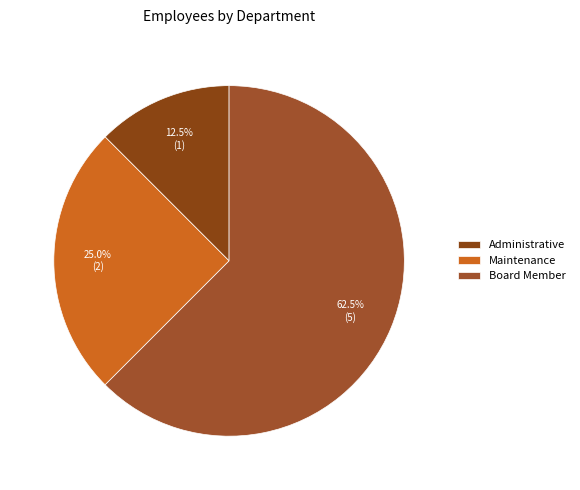

What is the change in value from Maintenance to Board Member?

+3